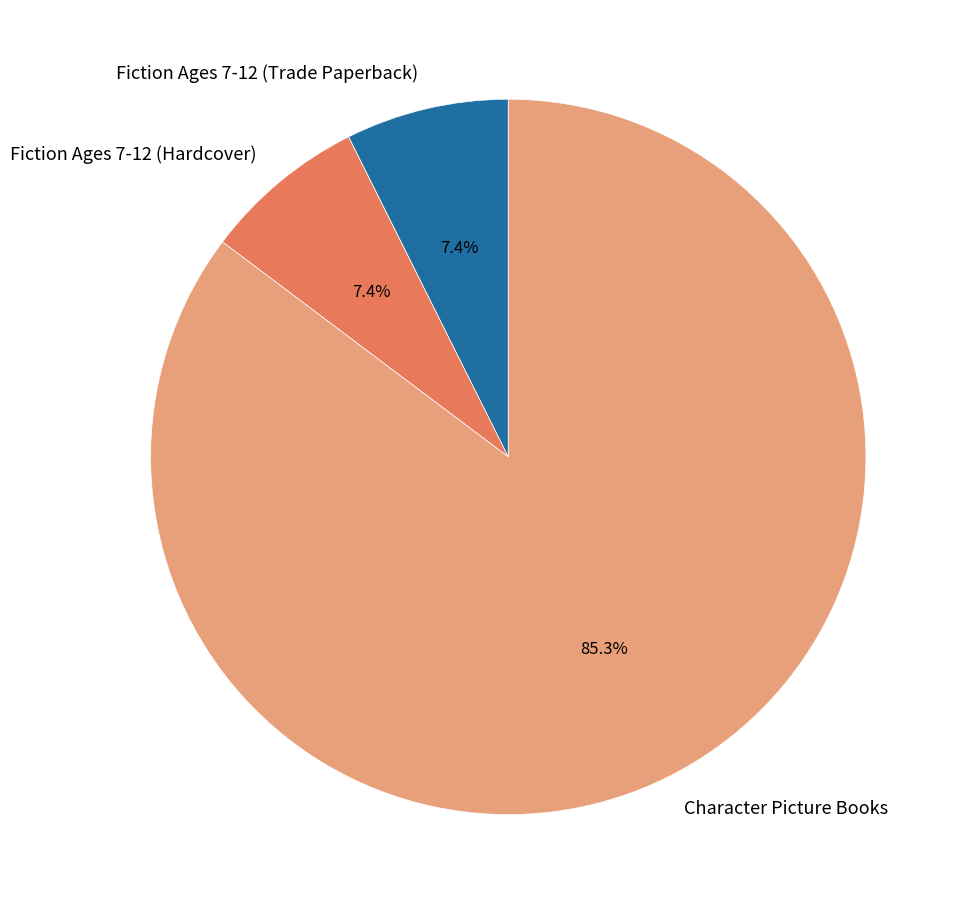

Does any single category account for the majority?

Yes